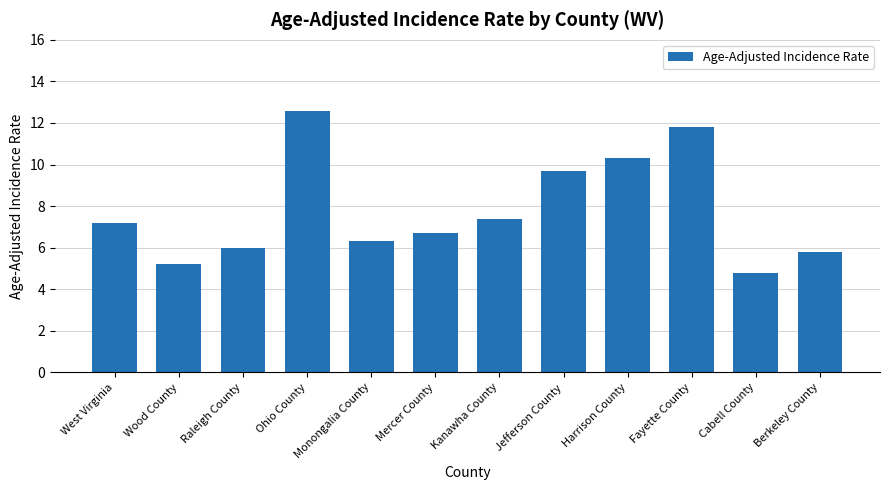

Where does the data first go above 7?

West Virginia